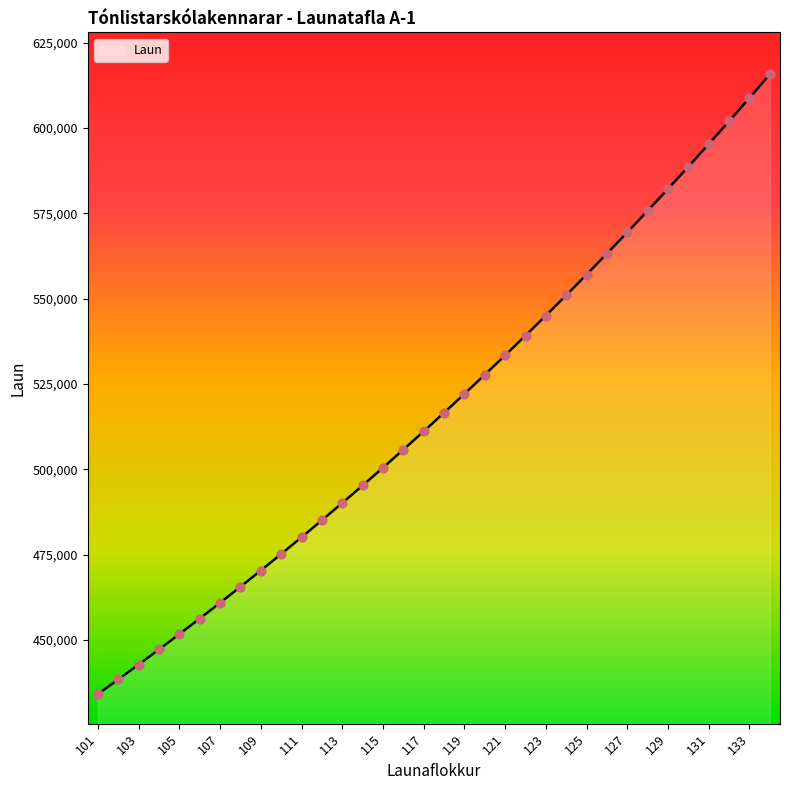

What is the minimum value shown in the chart?

434108